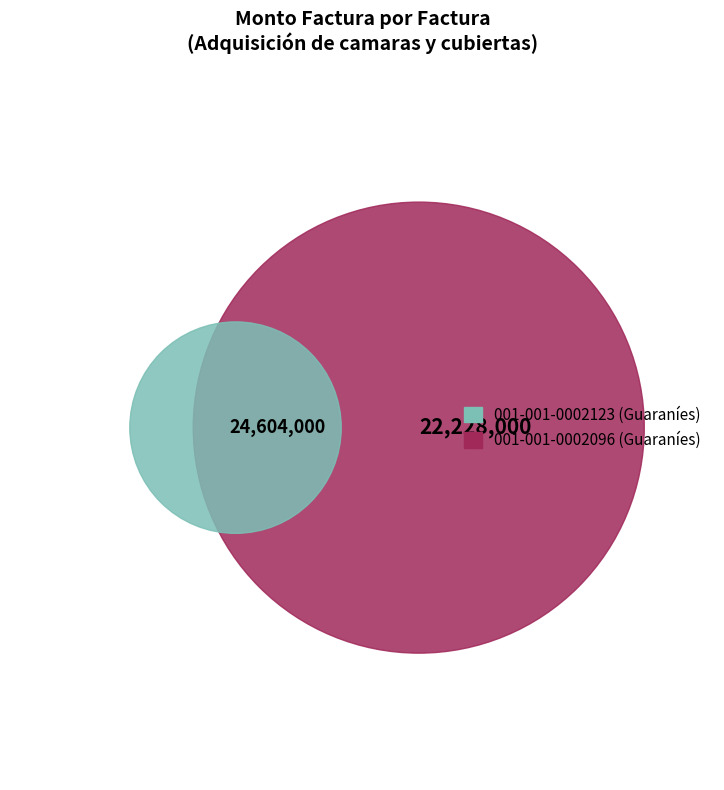

How many slices are in this pie chart?

2